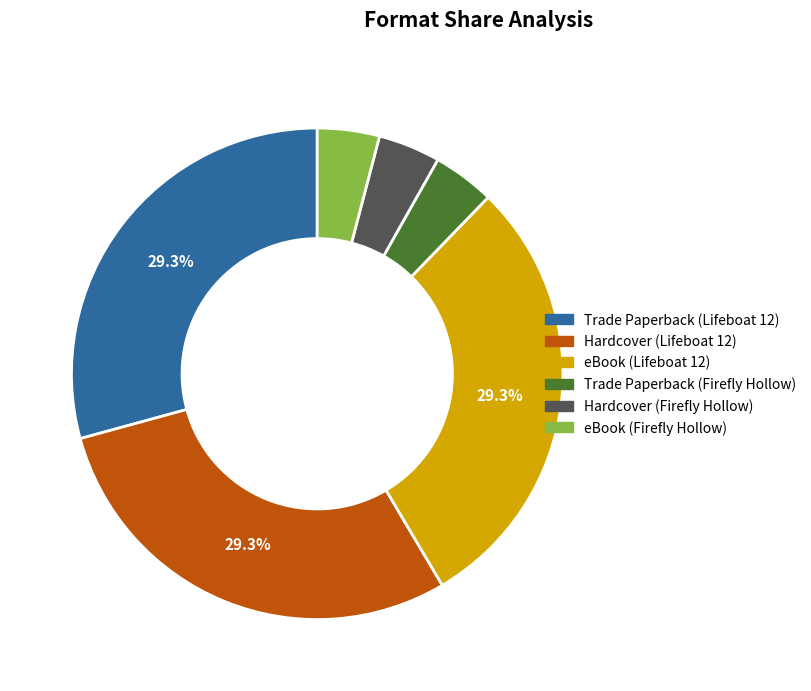

Does any single category account for the majority?

No